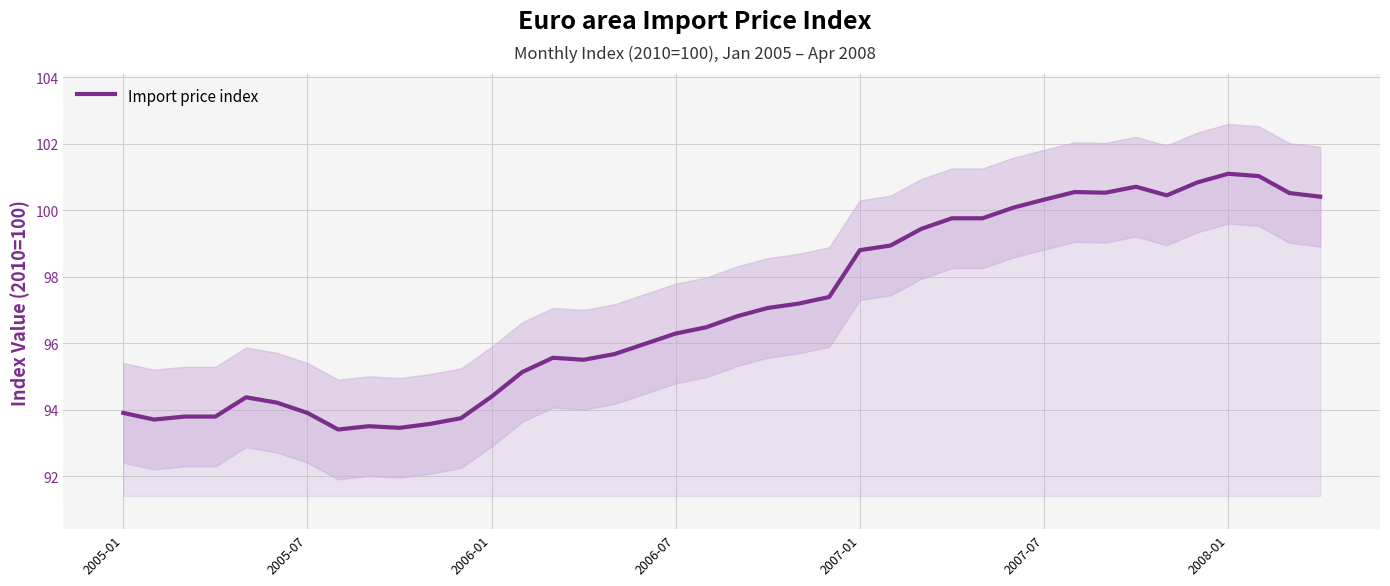

What is the maximum value shown in the chart?

101.1